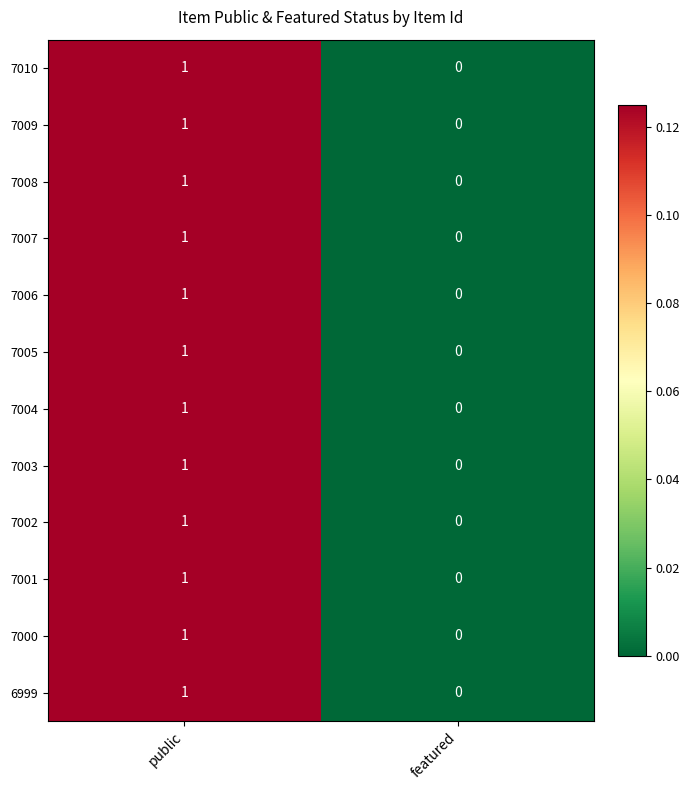

Reading right to left, extract all data points from this chart.

7010: 0	1
7009: 0	1
7008: 0	1
7007: 0	1
7006: 0	1
7005: 0	1
7004: 0	1
7003: 0	1
7002: 0	1
7001: 0	1
7000: 0	1
6999: 0	1